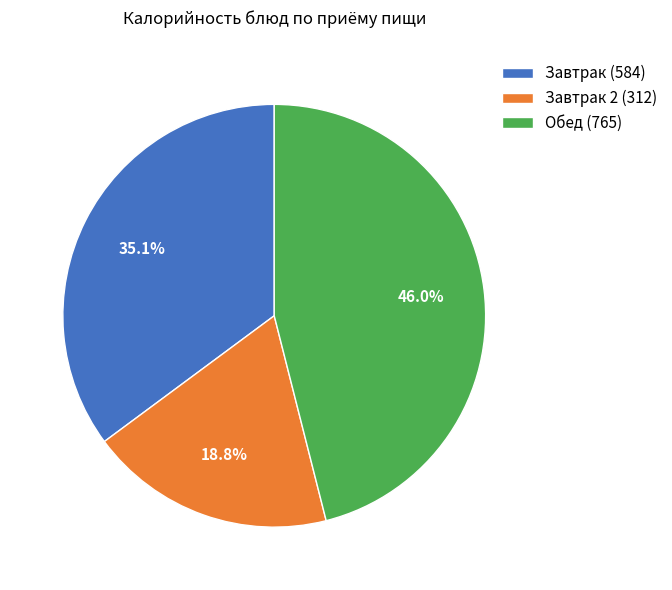

What is the ratio of the value at Завтрак (584) to the value at Завтрак 2 (312)?

1.9